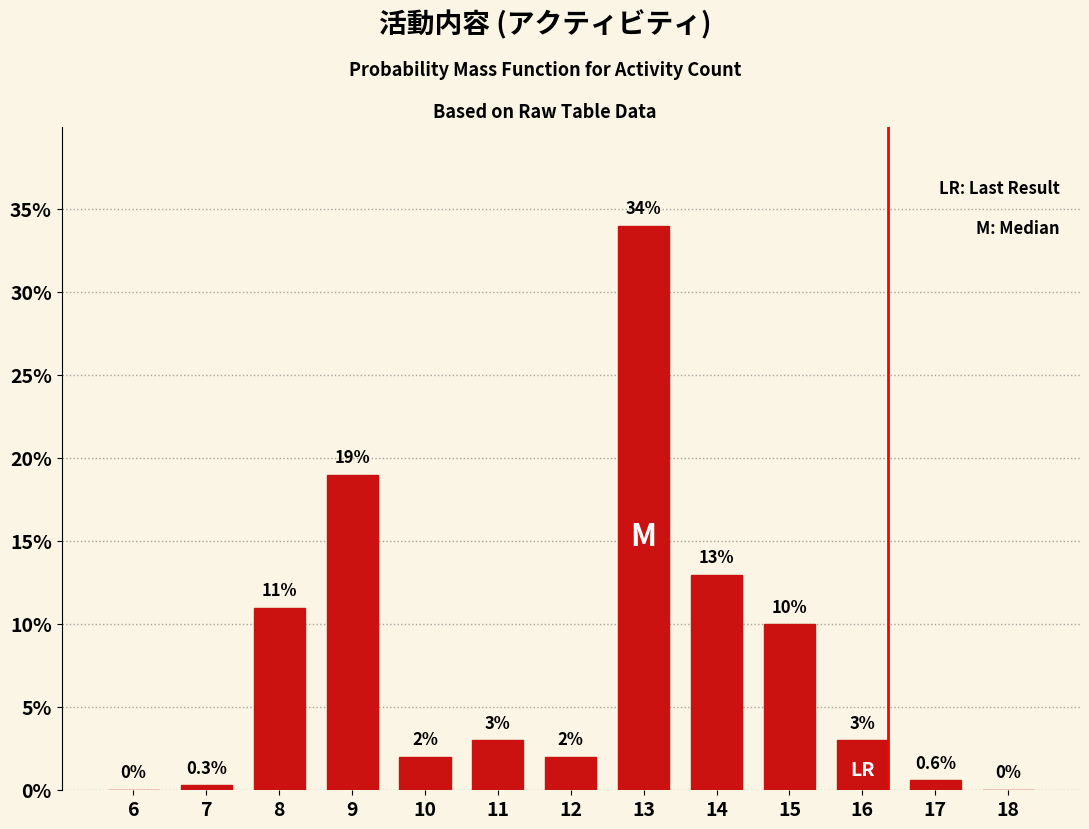

Reading left to right, extract all data points from this chart.

6=0.0	7=0.3	8=11.0	9=19.0	10=2.0	11=3.0	12=2.0	13=34.0	14=13.0	15=10.0	16=3.0	17=0.6	18=0.0